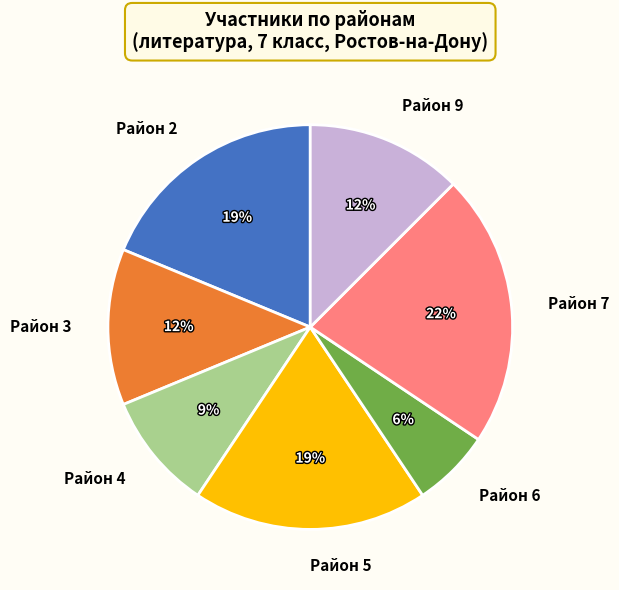

How many slices are in this pie chart?

7